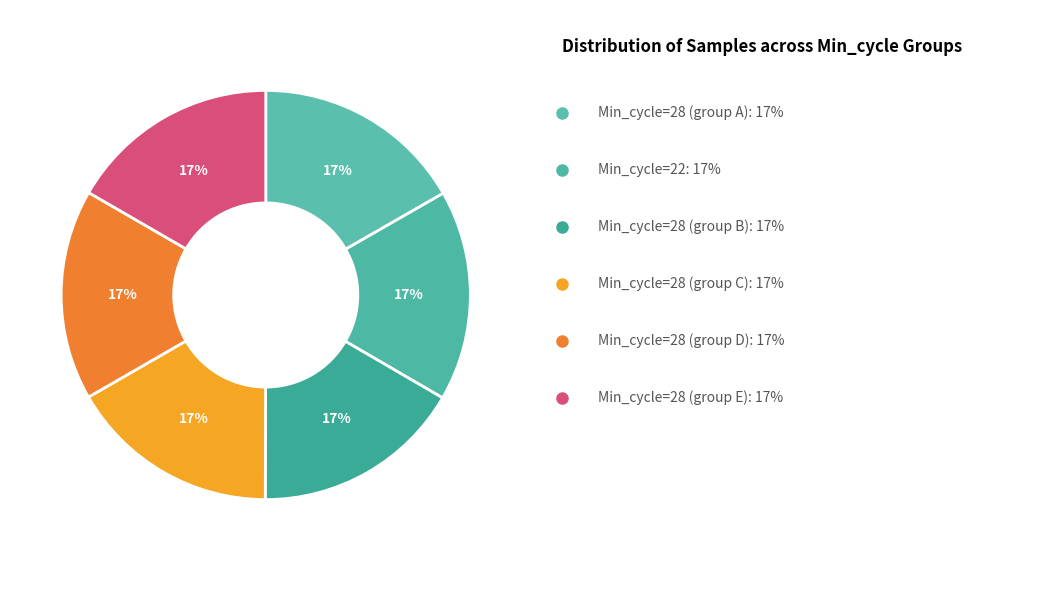

To the nearest percent, what is the average slice percentage?

17%